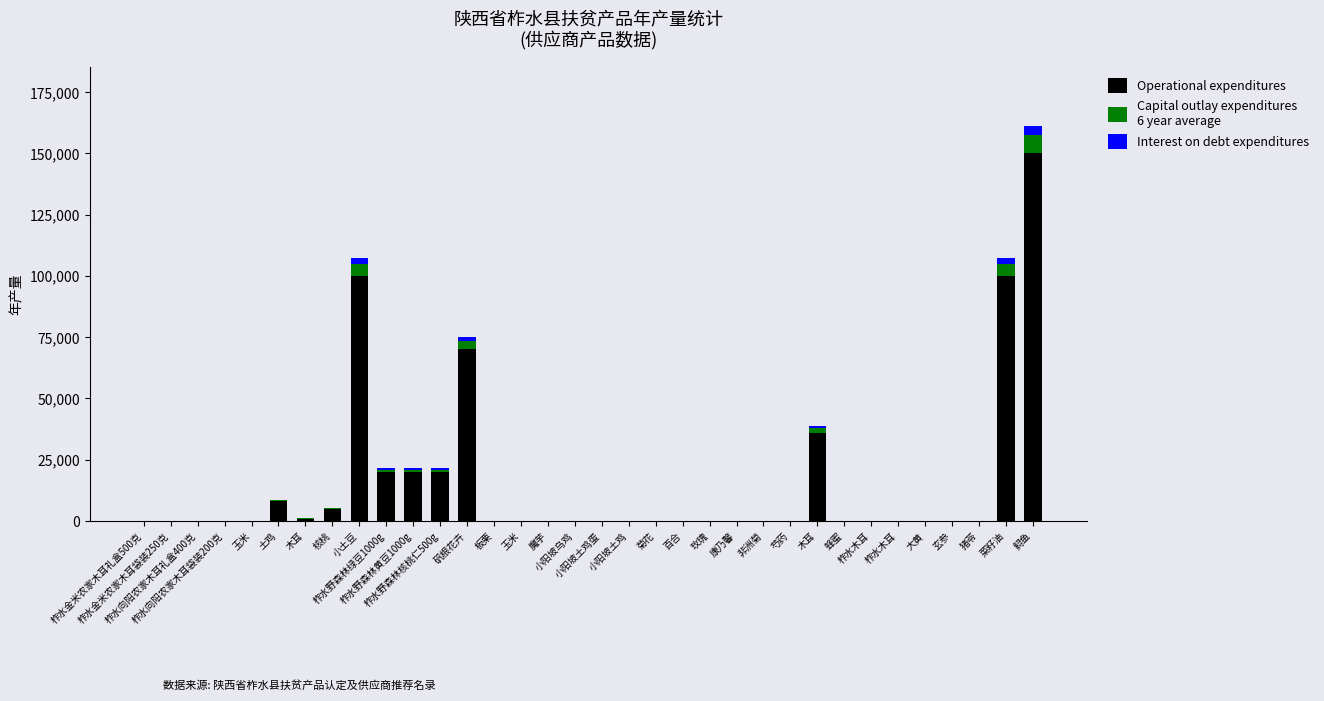

Are the bars grouped side by side (vs. stacked)?

No